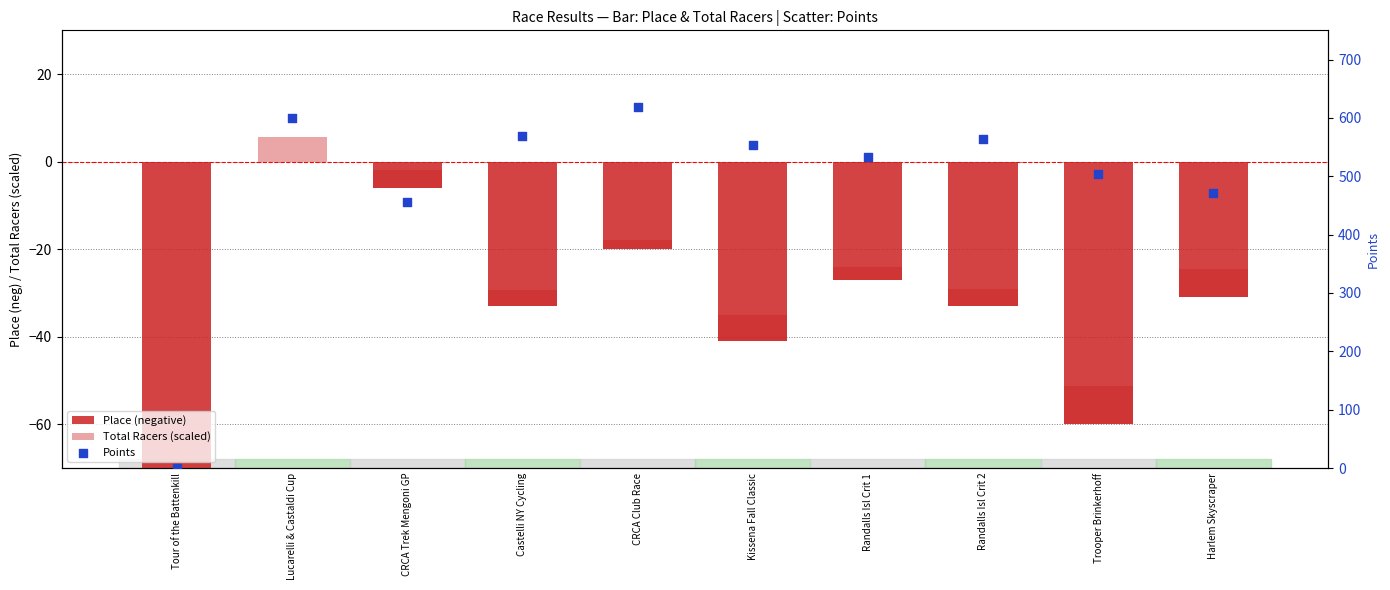

Which series reaches the minimum Y coordinate?

Place (negative)